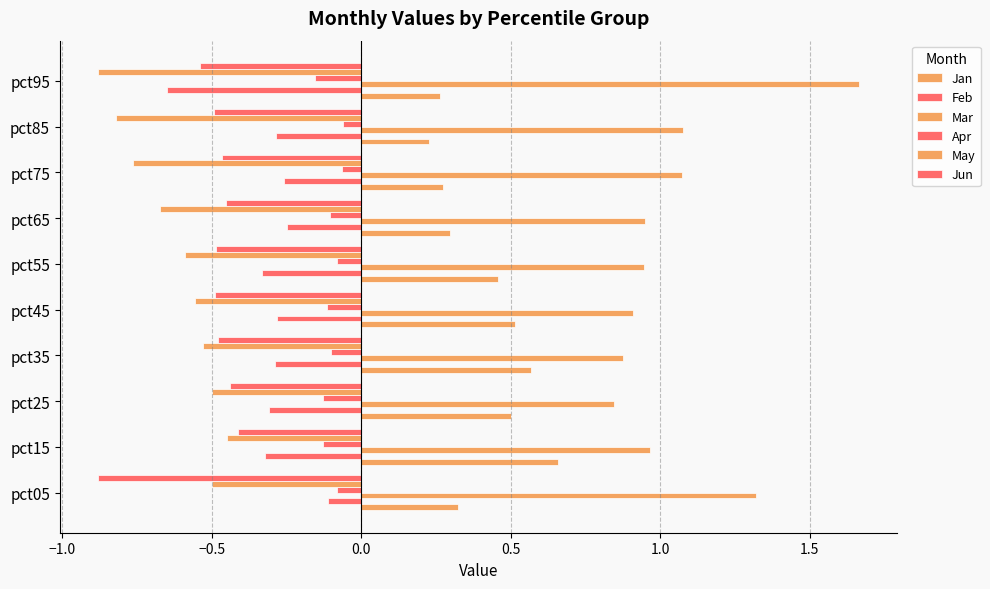

How many series are shown in this chart?

6